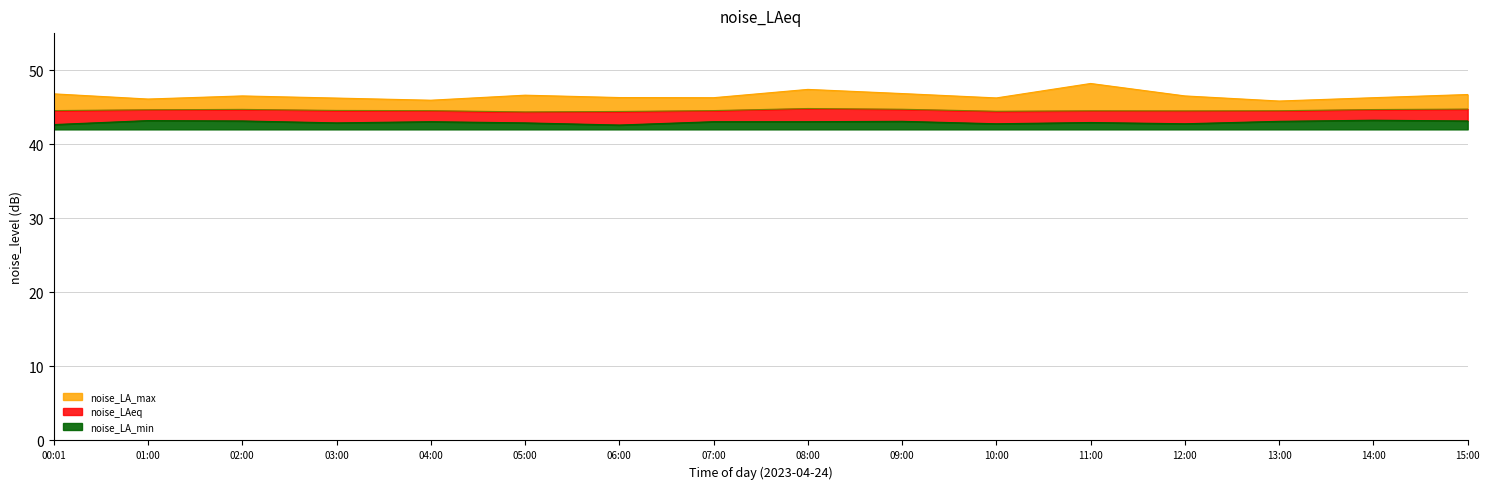

How many values in the noise_LA_max series are below 46?

2